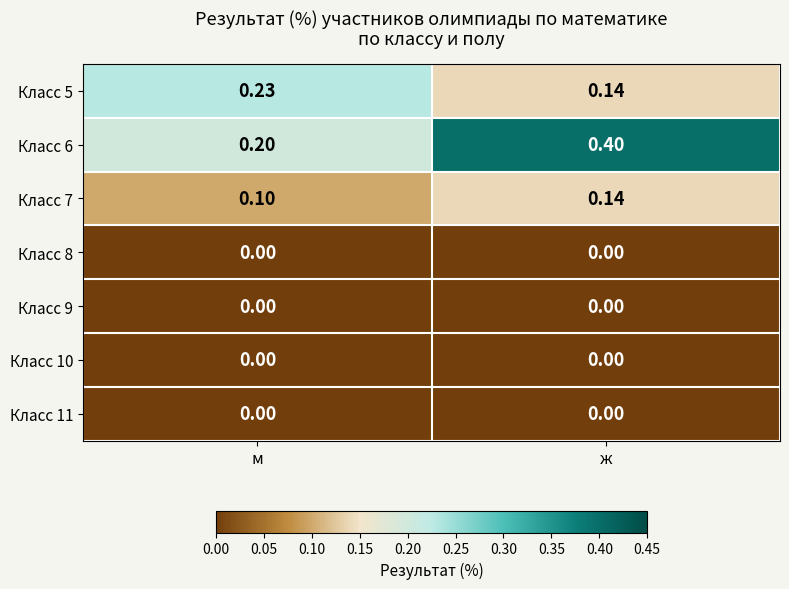

How many data points does each series have?

2